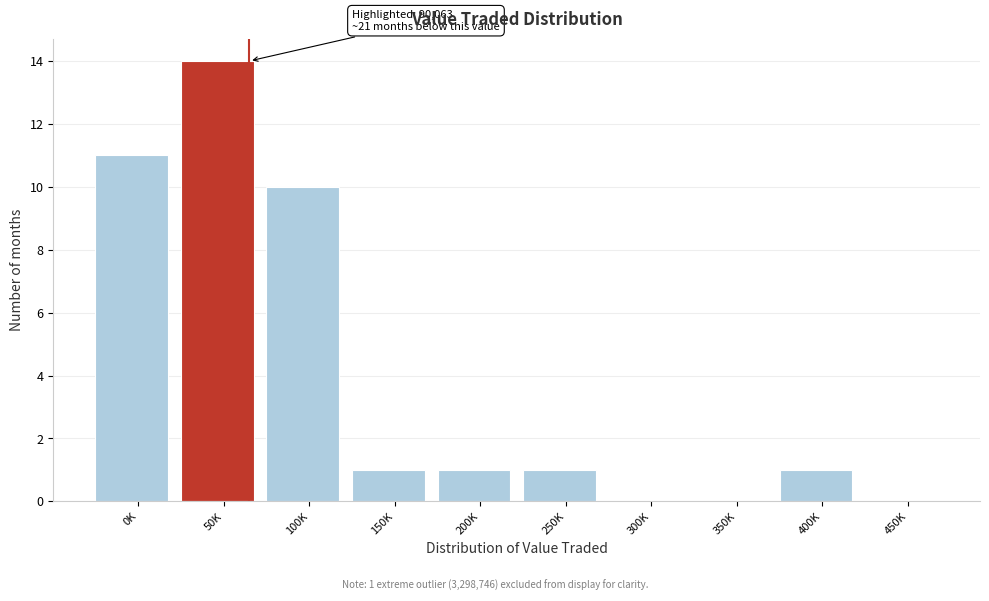

Reading left to right, list all the values displayed in this chart.

0K=11	50K=14	100K=10	150K=1	200K=1	250K=1	300K=0	350K=0	400K=1	450K=0